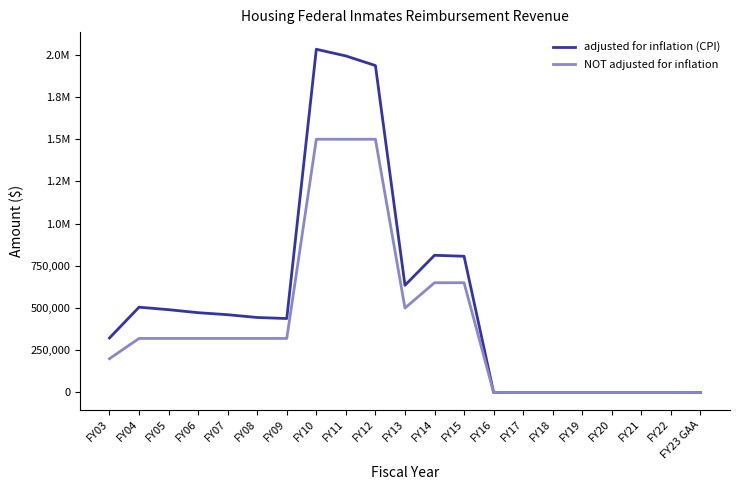

How many NOT adjusted for inflation values are between 0 and 500000?

16